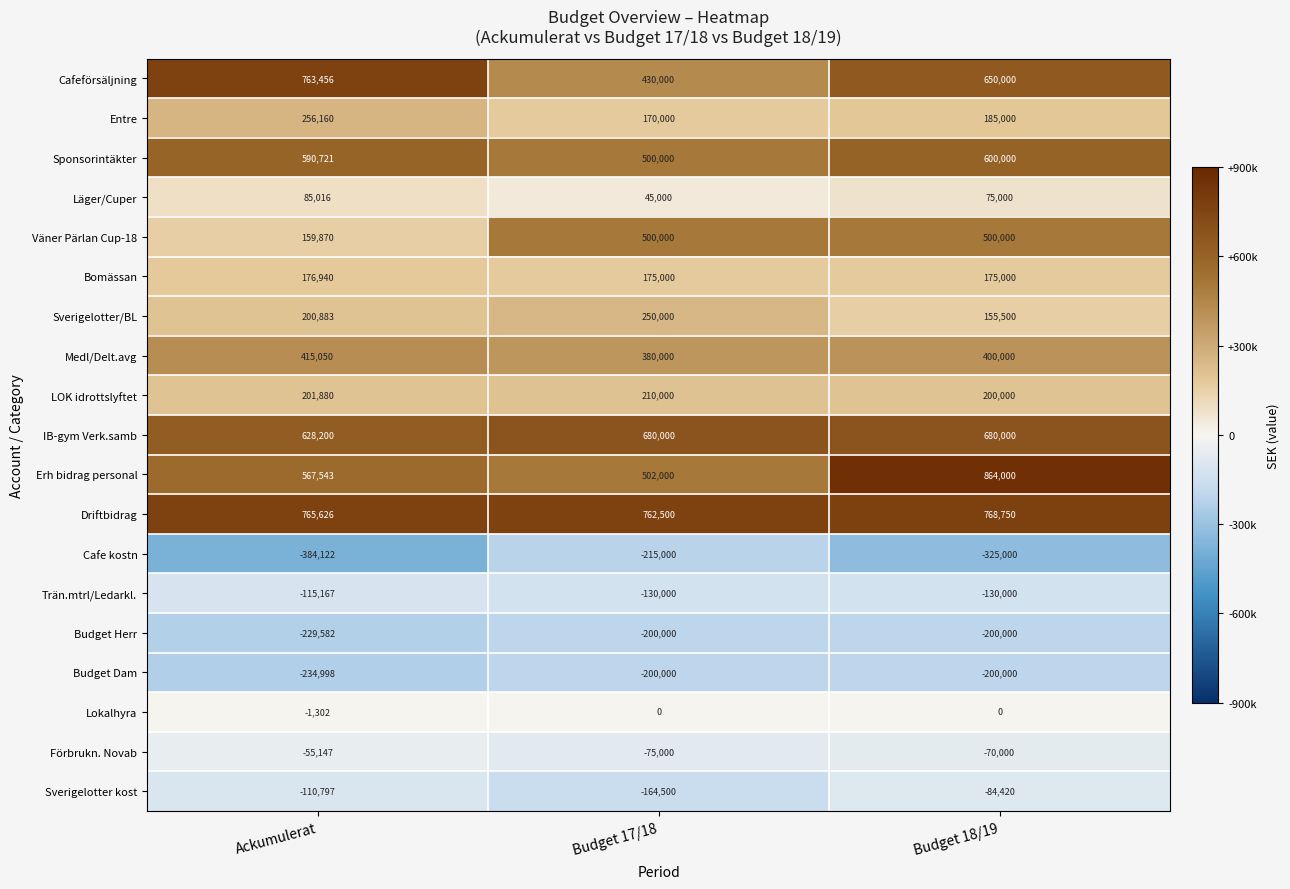

List the labels in order of Sverigelotter kost value, largest first.

Budget 18/19, Ackumulerat, Budget 17/18